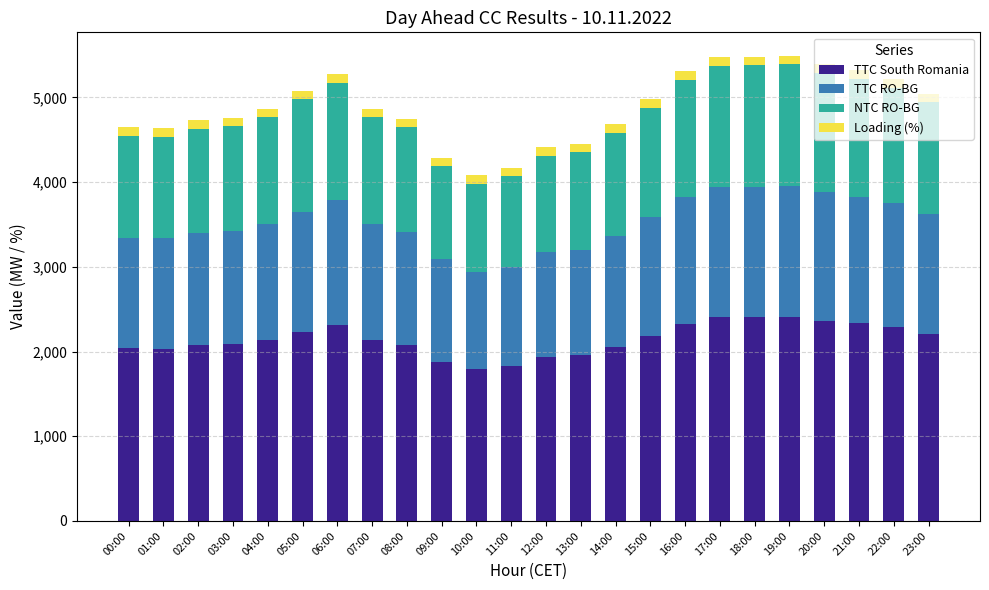

What is the highest value of the TTC South Romania series?

2410